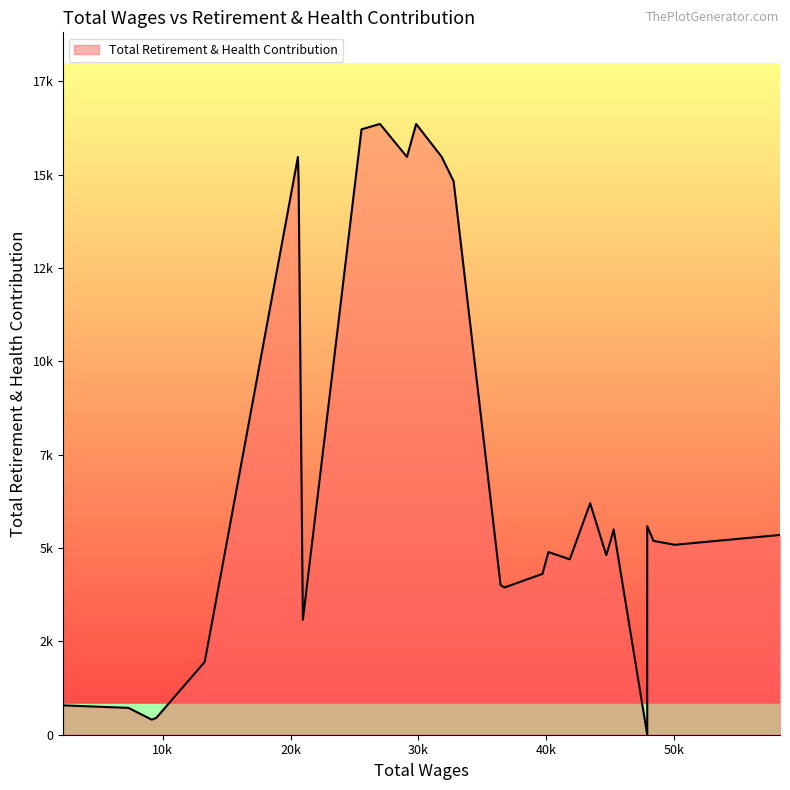

What is the difference between the values at 3 and 14?

4009